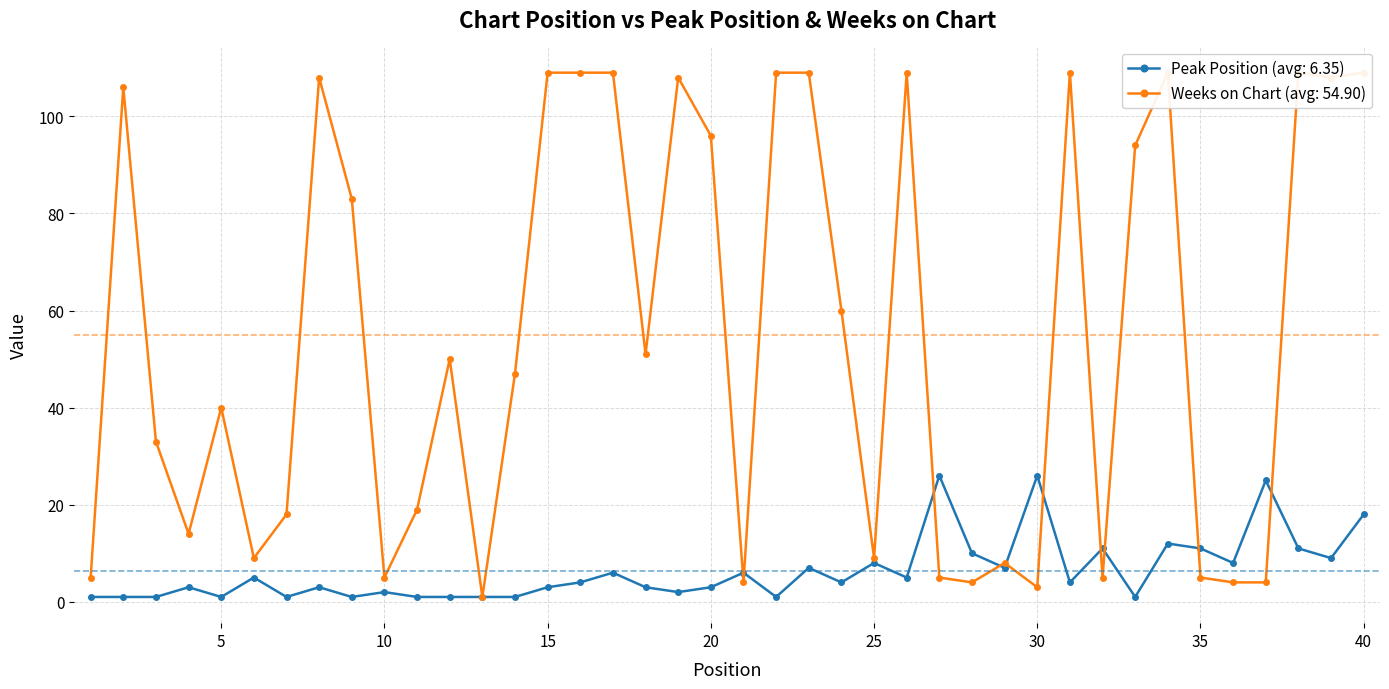

Where is Peak Position nearest to the value 13?

34